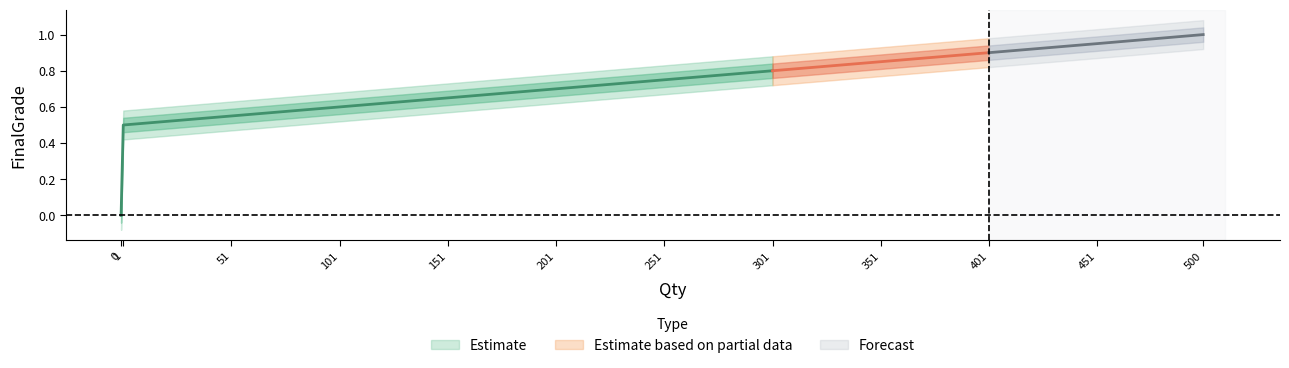

What is the sum of the values at 51 and 1?

1.1